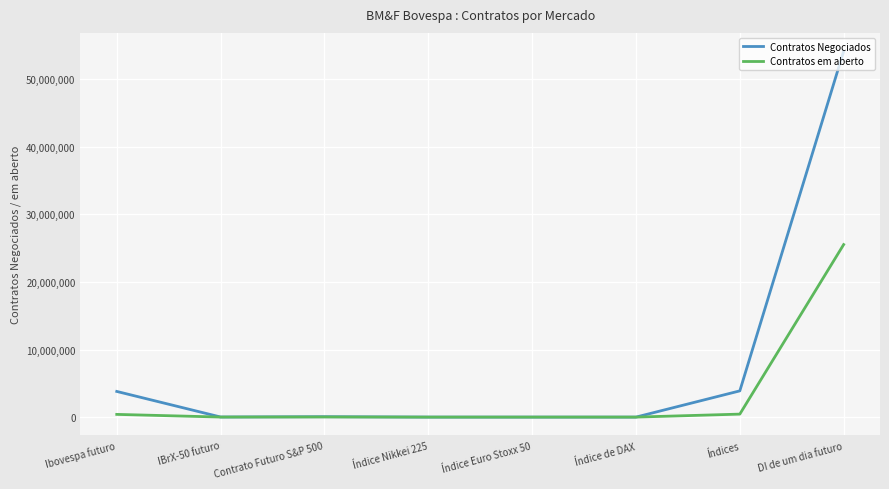

Which label corresponds to the largest value in the chart?

DI de um dia futuro